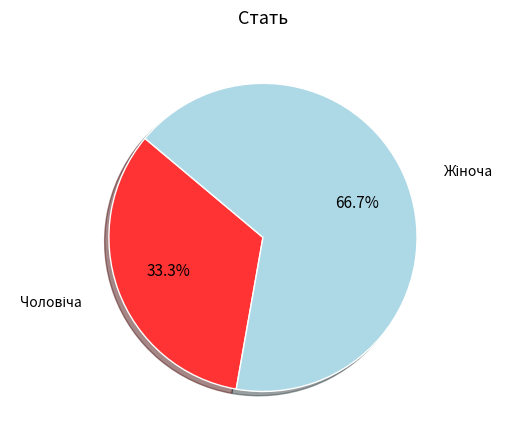

Is there a majority slice in this chart?

Yes